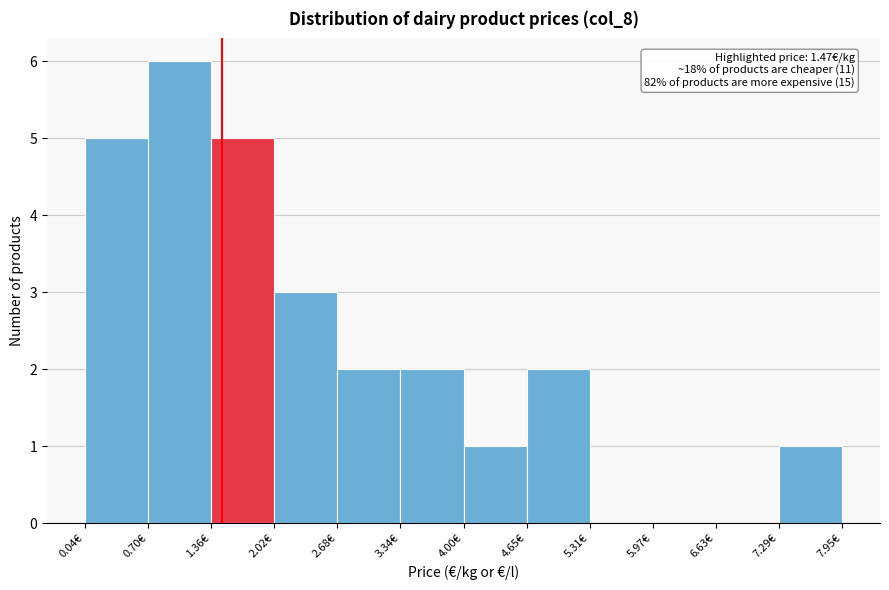

Which range on the x-axis has the tallest bar?

0.7 to 1.4